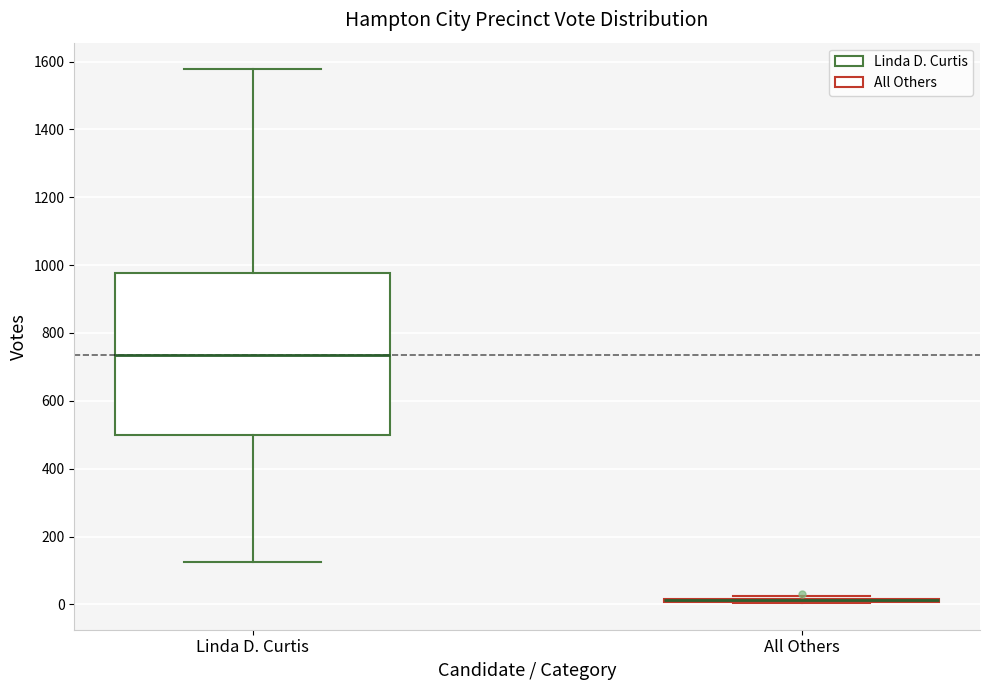

Reading left to right, read every box against the y-axis: the position of its median line, the range the box covers, and the ends of its whiskers. The values are not printed on the chart, so give them approximately, as read against the axis.

Linda D. Curtis: median 740, box 500 to 980, whiskers 120 to 1580
All Others: box collapsed to a line at 20, whiskers 0 to 20